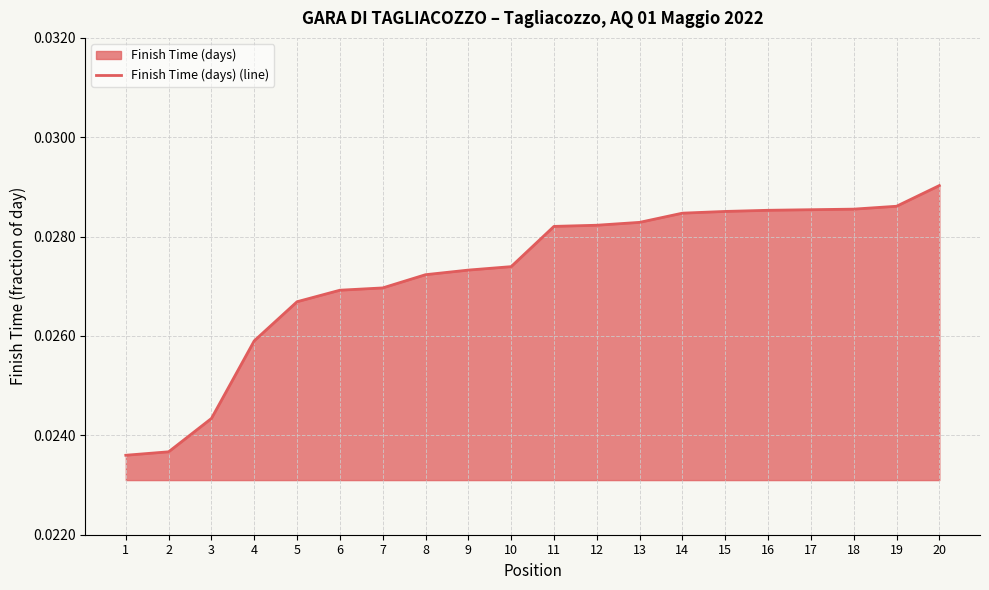

Count the number of categories in the chart.

20